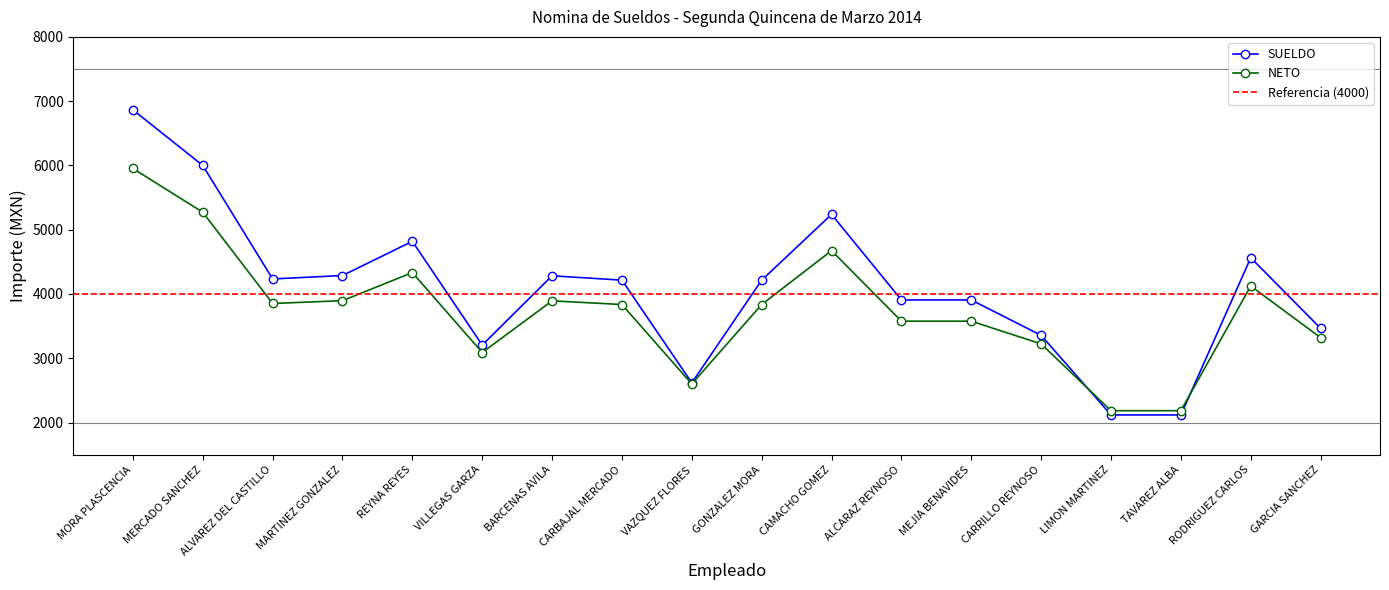

Does the chart display data point markers on the line(s)?

Yes